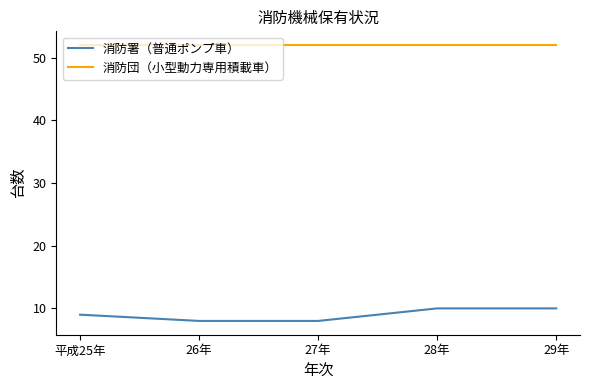

Does the chart display data point markers on the line(s)?

No